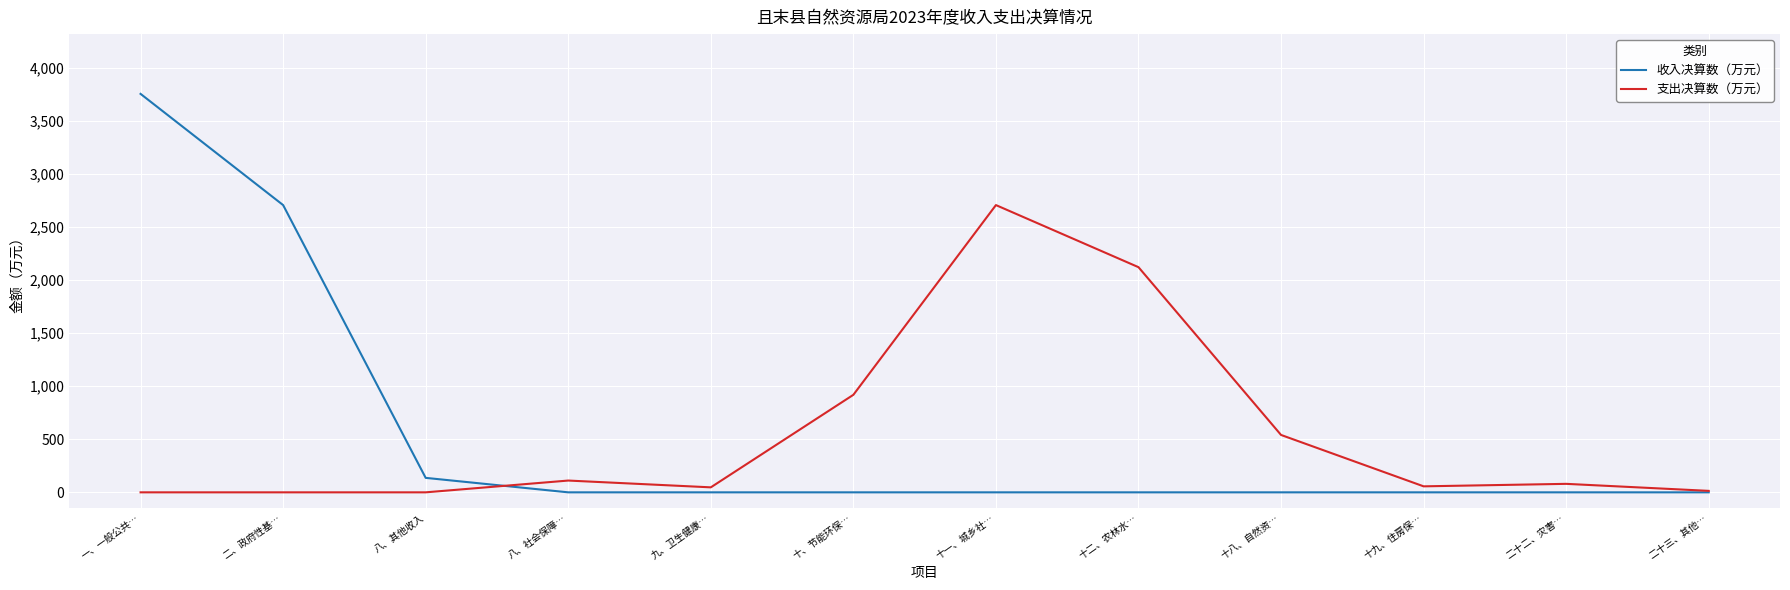

At 二、政府性基…, list the series in order from smallest to largest.

支出决算数（万元）, 收入决算数（万元）